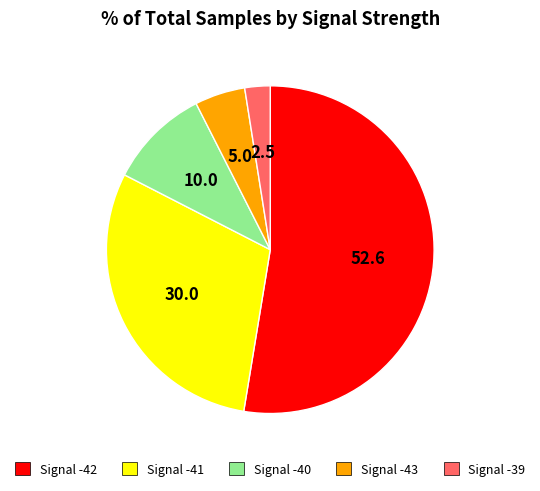

True or false: Signal -41 accounts for 41% of the total.

False